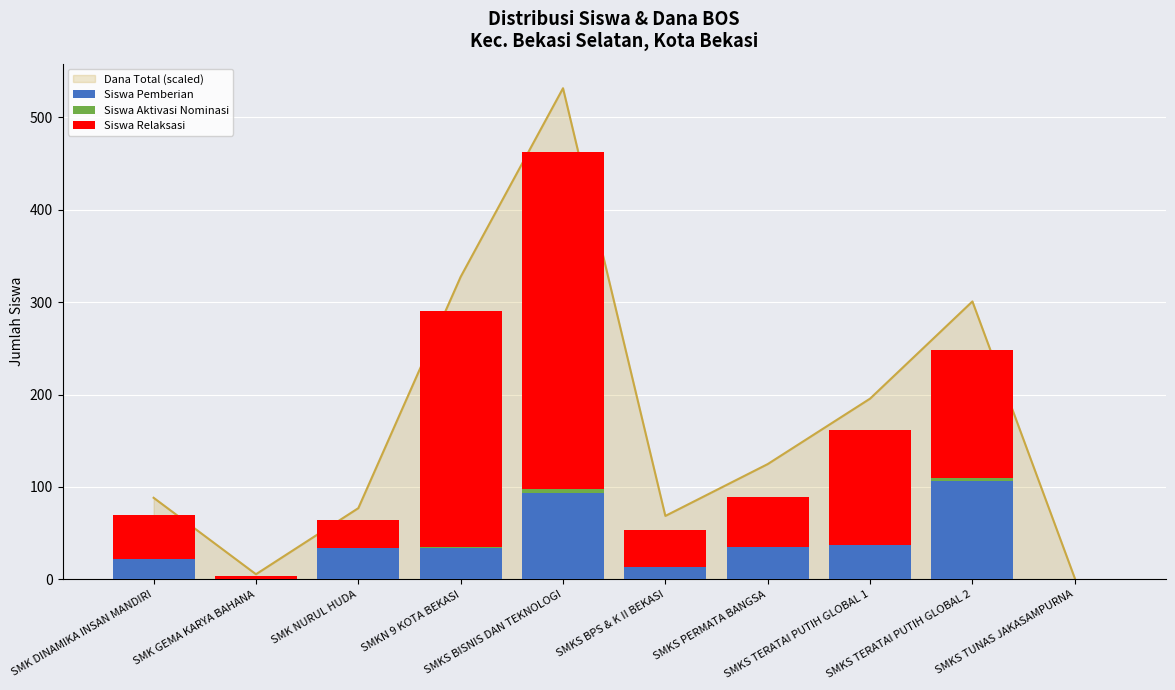

Is it true that Siswa Aktivasi Nominasi equals 0 at SMKS TERATAI PUTIH GLOBAL 1?

True